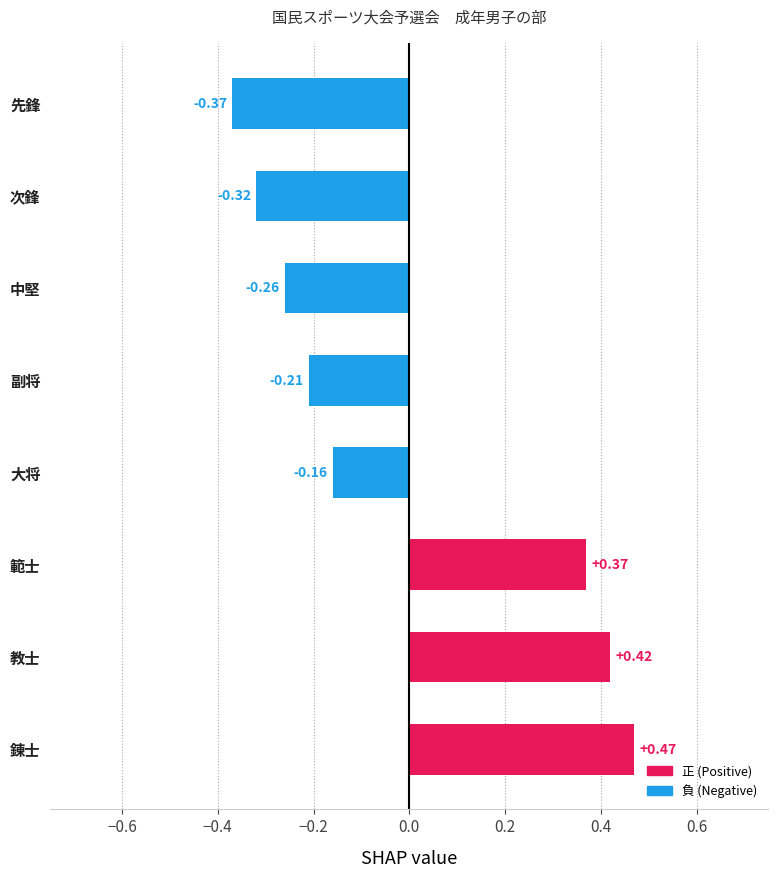

At which label is the value closest to 0?

大将